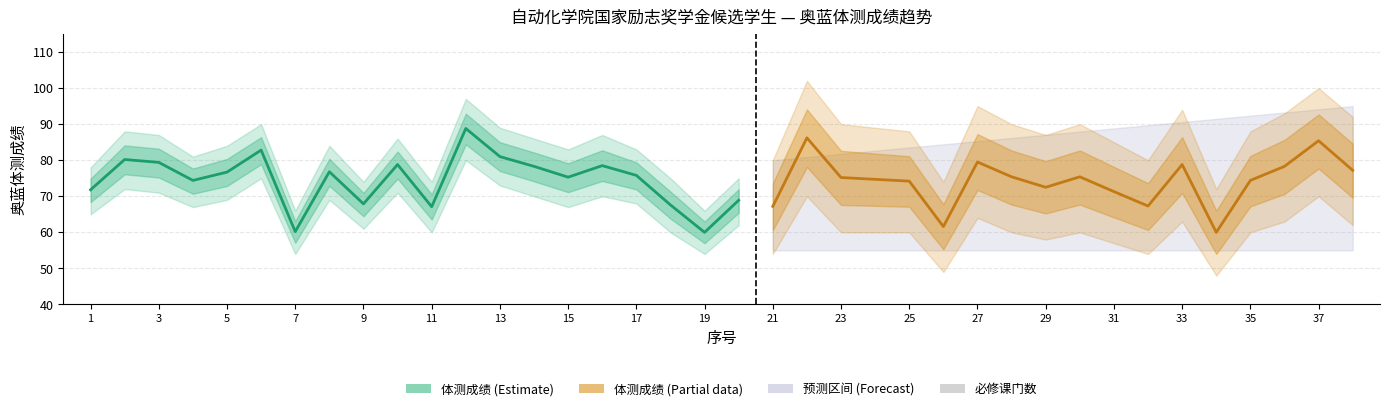

True or false: the data shows 33 at 20.

False